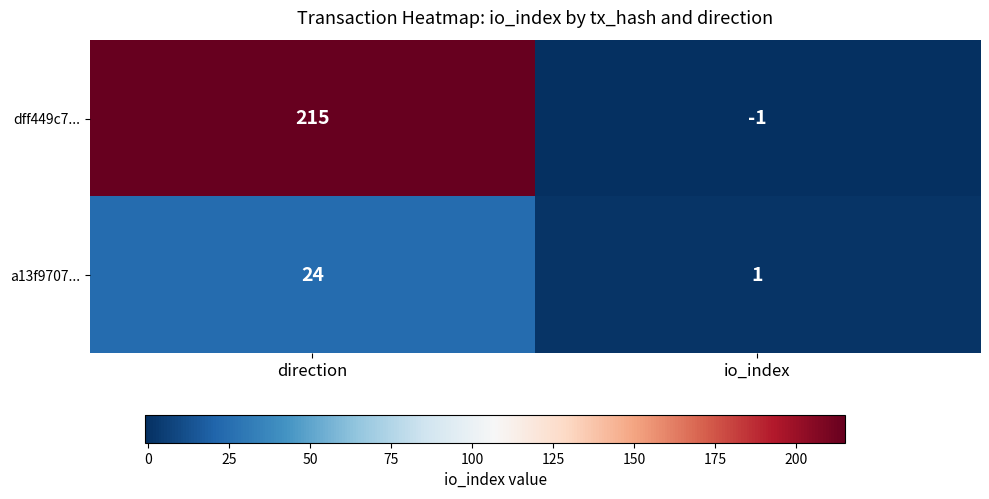

What is the difference between the dff449c7... values at io_index and direction?

216